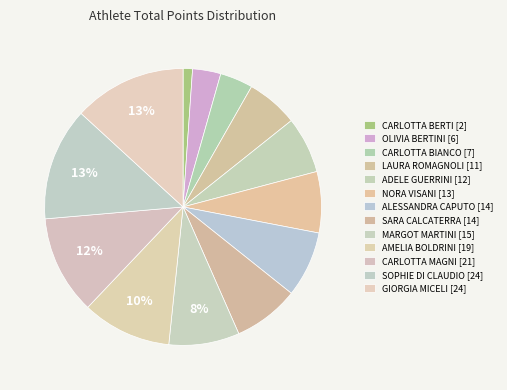

Is it true that MARGOT MARTINI is 20% of the pie?

False